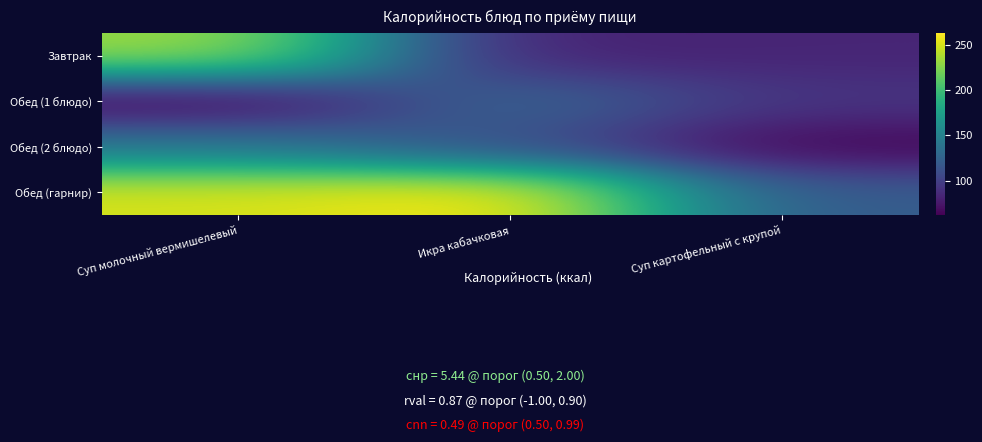

Count the number of data series in this chart.

4